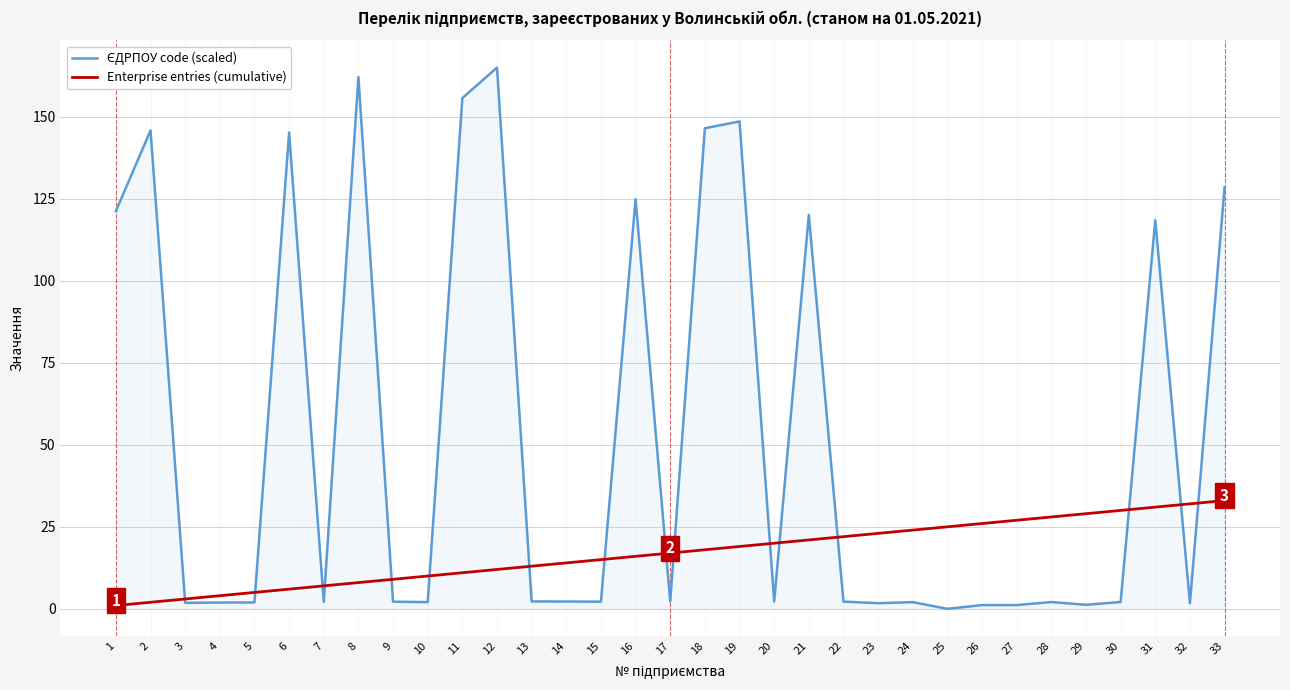

True or false: Enterprise entries (cumulative) has a value of 12.0 at 12.

True